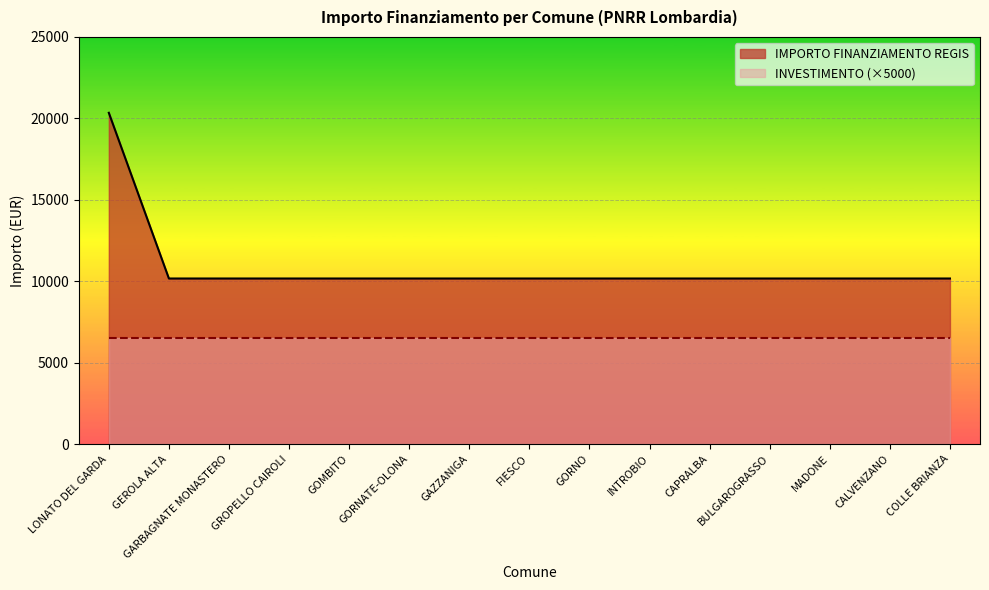

What is the label of the 11th point from the left?

CAPRALBA